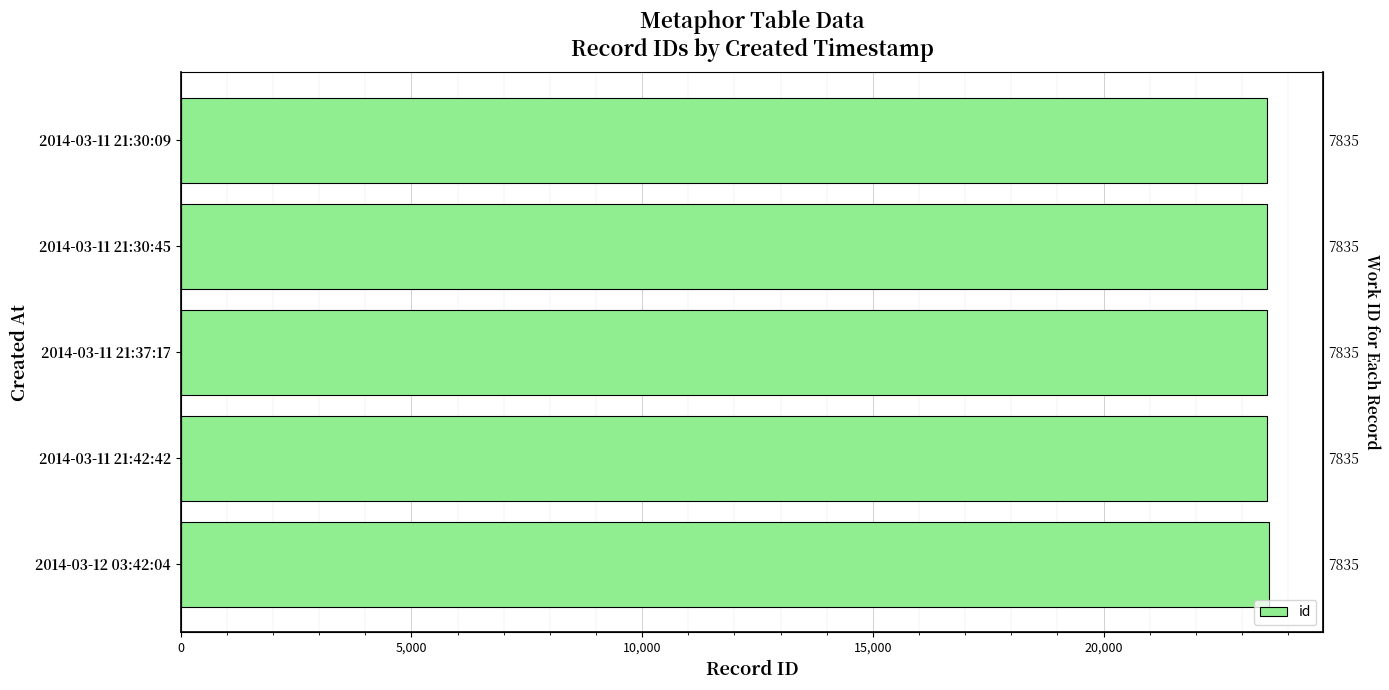

What is the minimum value shown in the chart?

23532